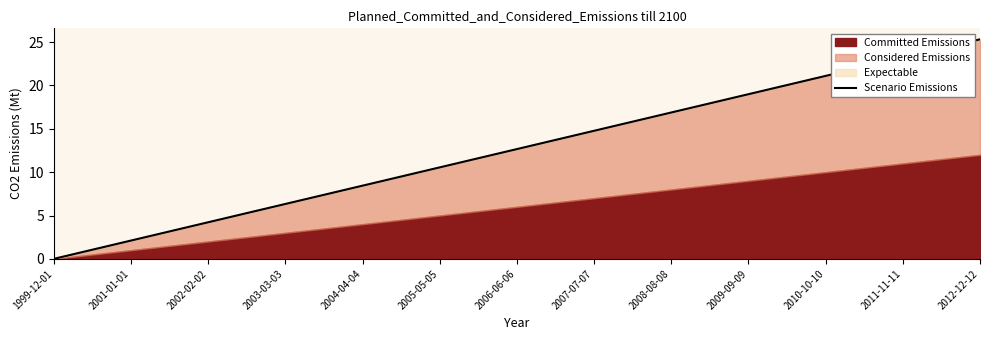

List the labels in order of value, largest first.

2012-12-12, 2011-11-11, 2010-10-10, 2009-09-09, 2008-08-08, 2007-07-07, 2006-06-06, 2005-05-05, 2004-04-04, 2003-03-03, 2002-02-02, 2001-01-01, 1999-12-01